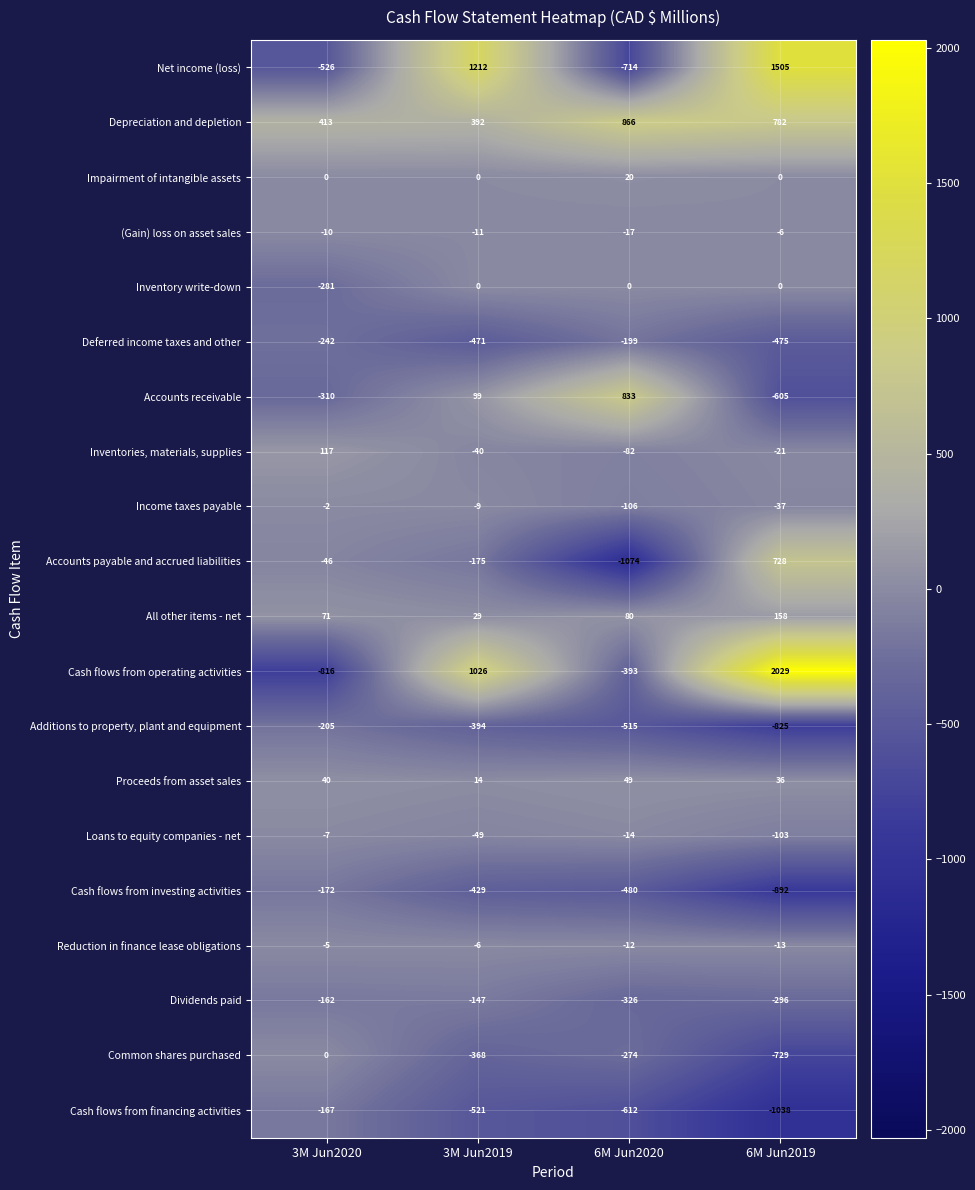

What value does the Additions to property, plant and equipment series have at 6M Jun2019?

-825